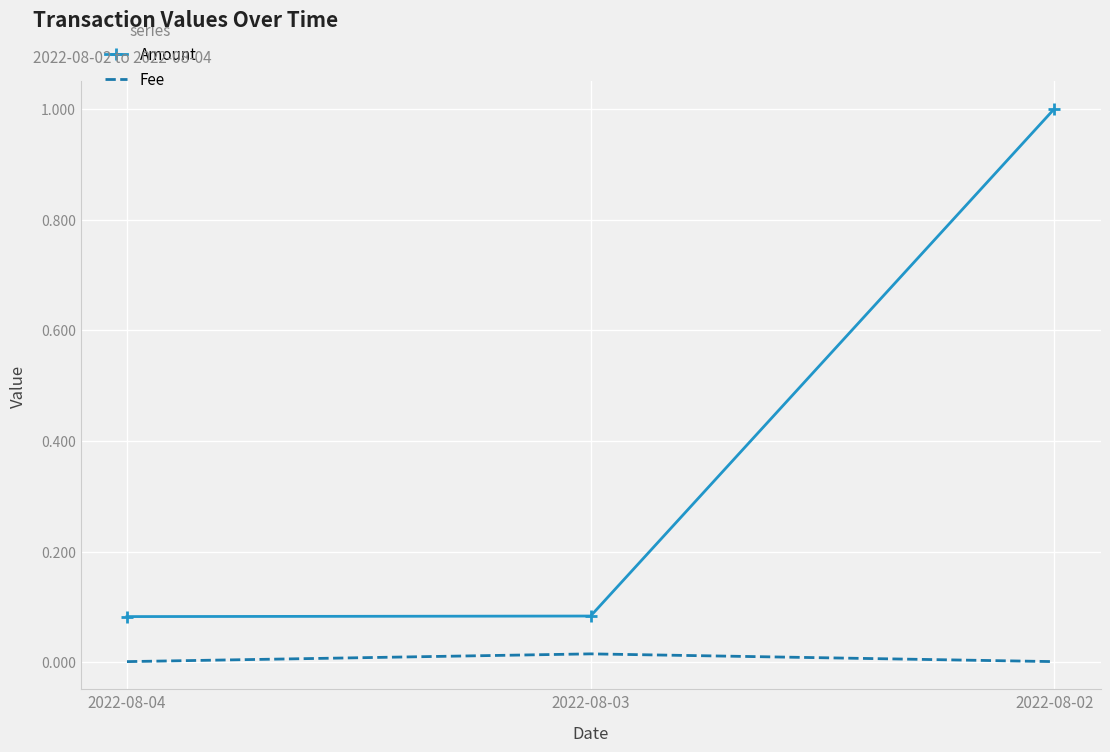

List the series in order of their peak value, lowest first.

Fee, Amount